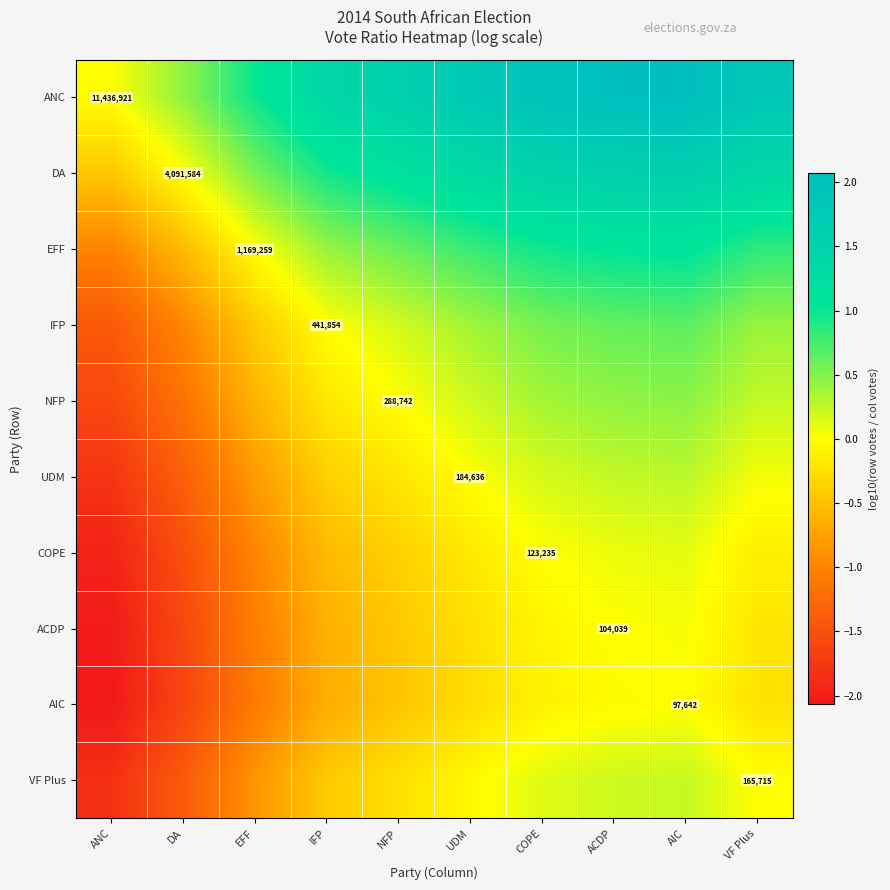

What is the highest value of the DA series?

1.6